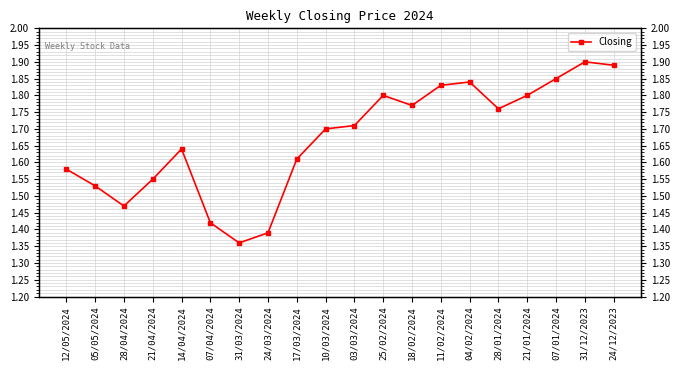

Does the chart display data point markers on the line(s)?

Yes